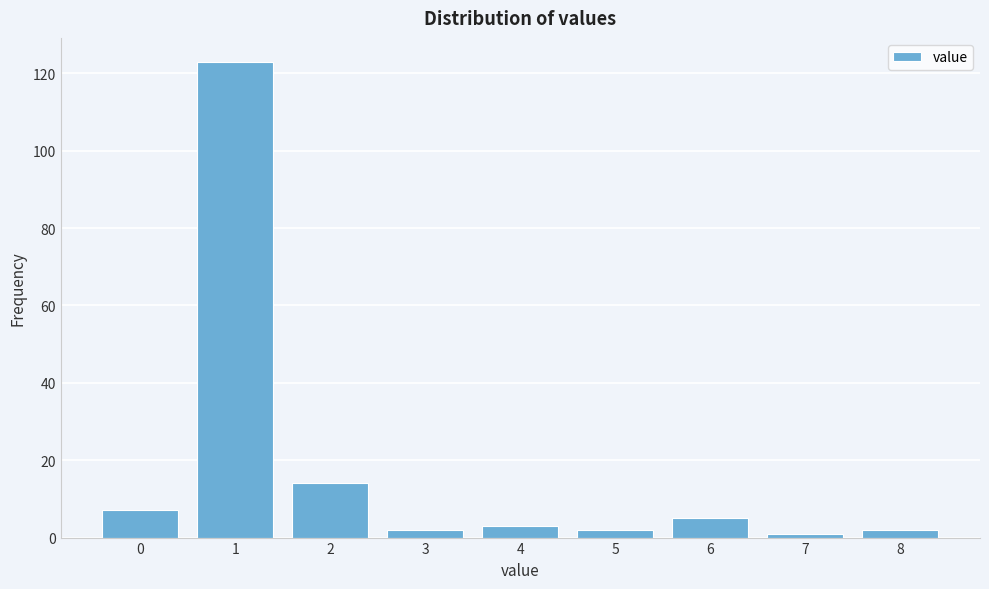

Reading left to right, extract all data points from this chart.

7	123	14	2	3	2	5	1	2